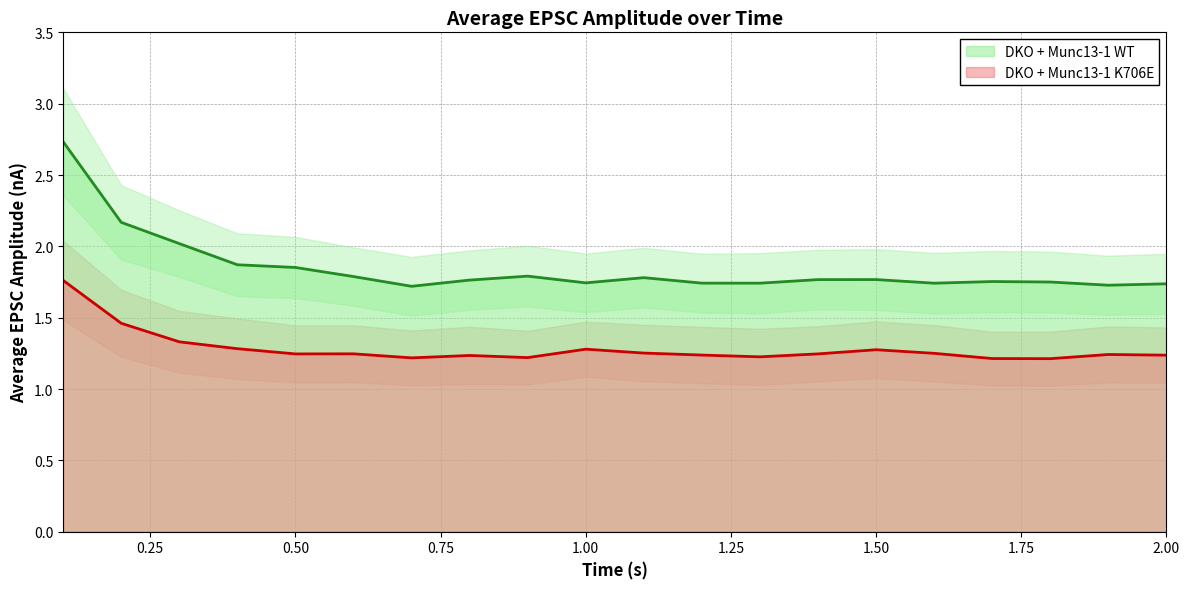

What is the value of the DKO + Munc13-1 WT point at the 15th from the left?

1.8